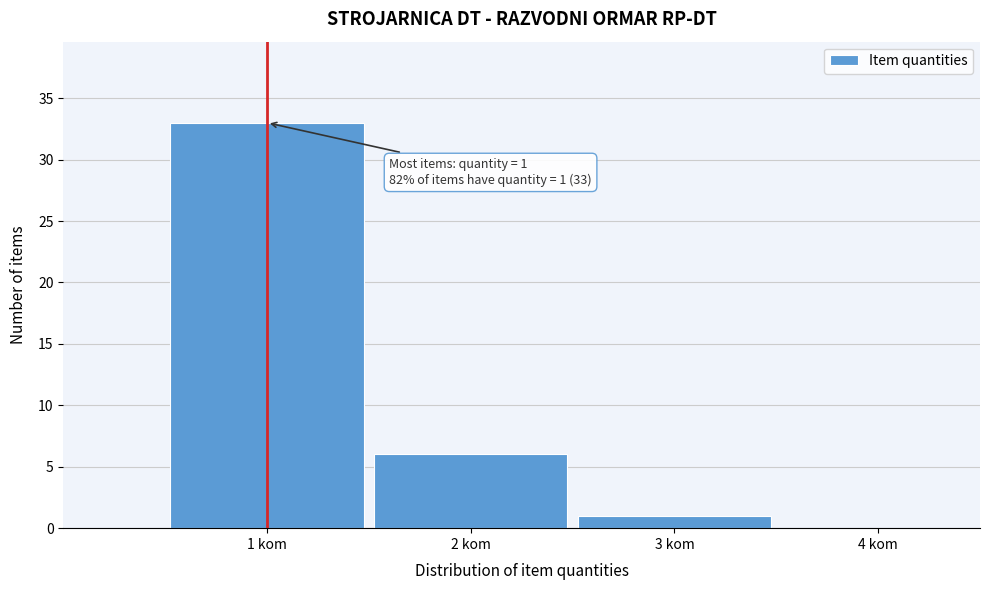

Which range on the x-axis has the tallest bar?

0.5 to 1.5